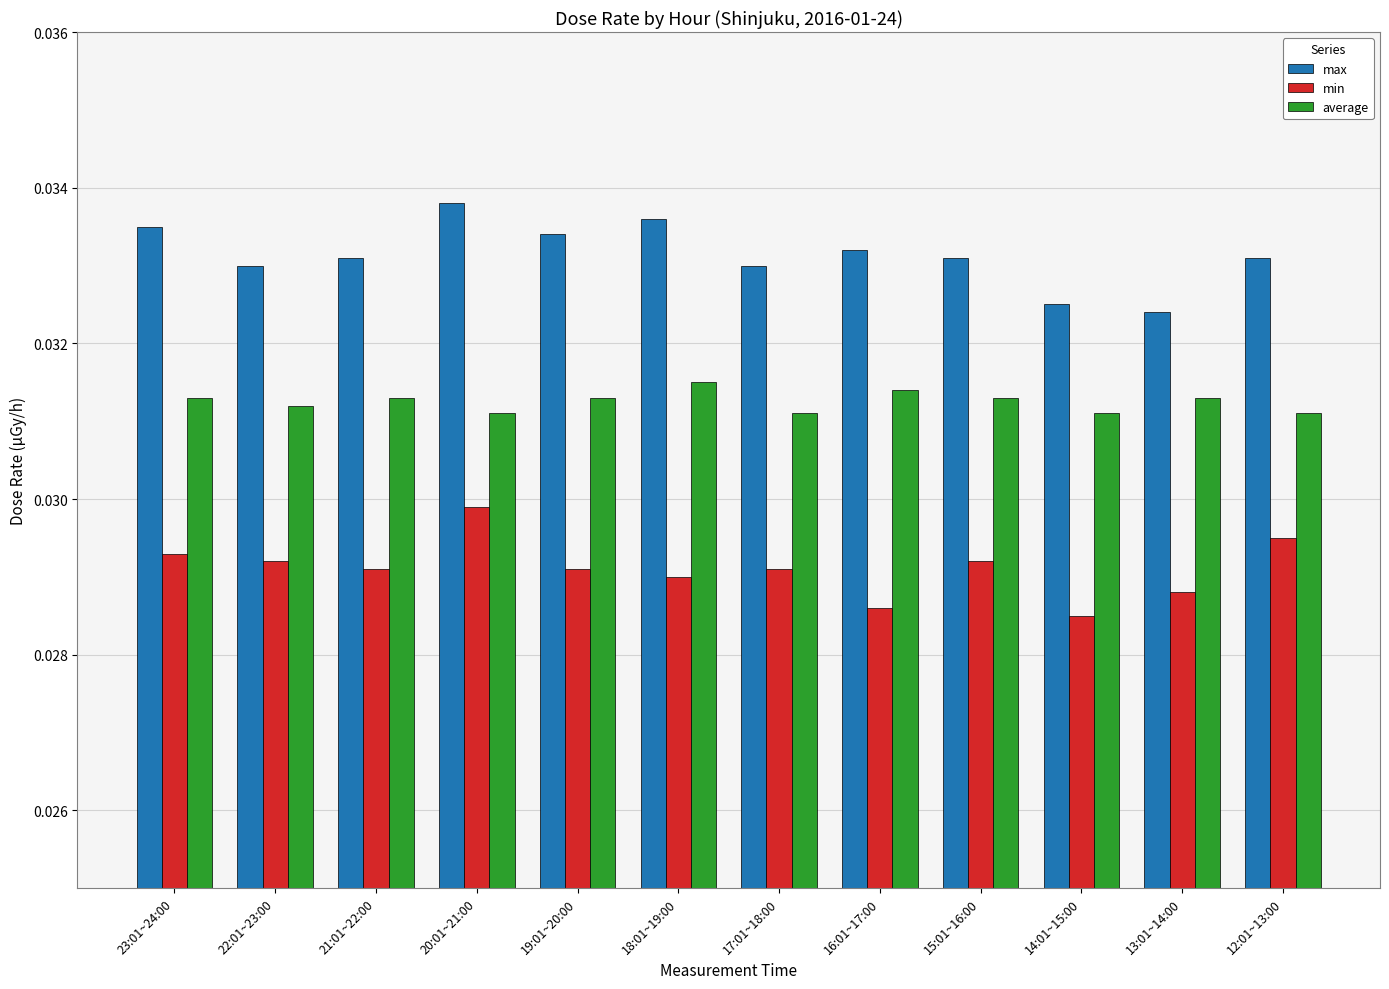

Rank the series by their maximum value, from highest to lowest.

max, average, min